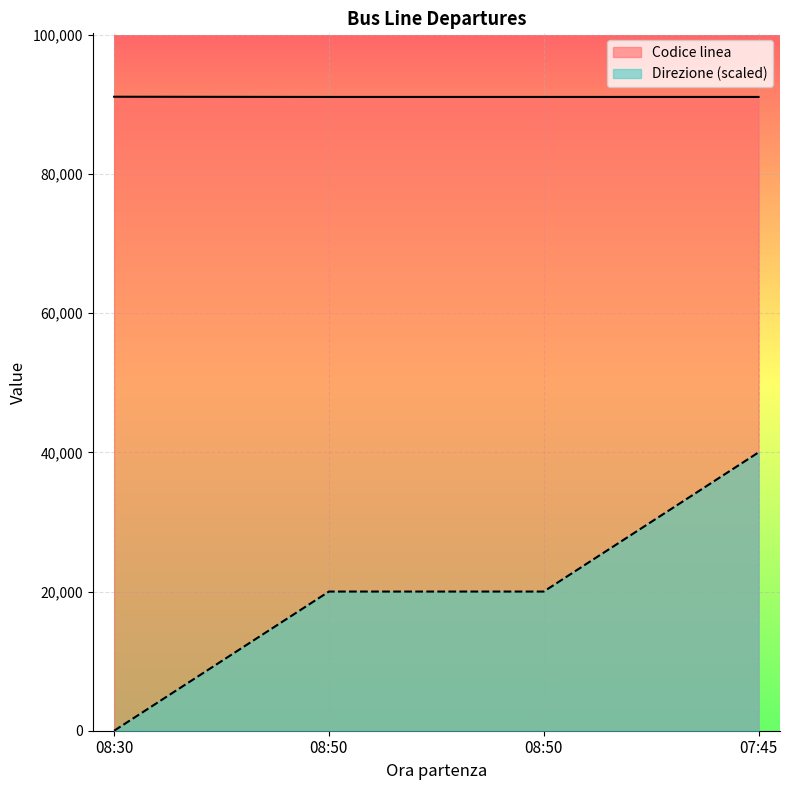

How many lines are shown in the chart?

2